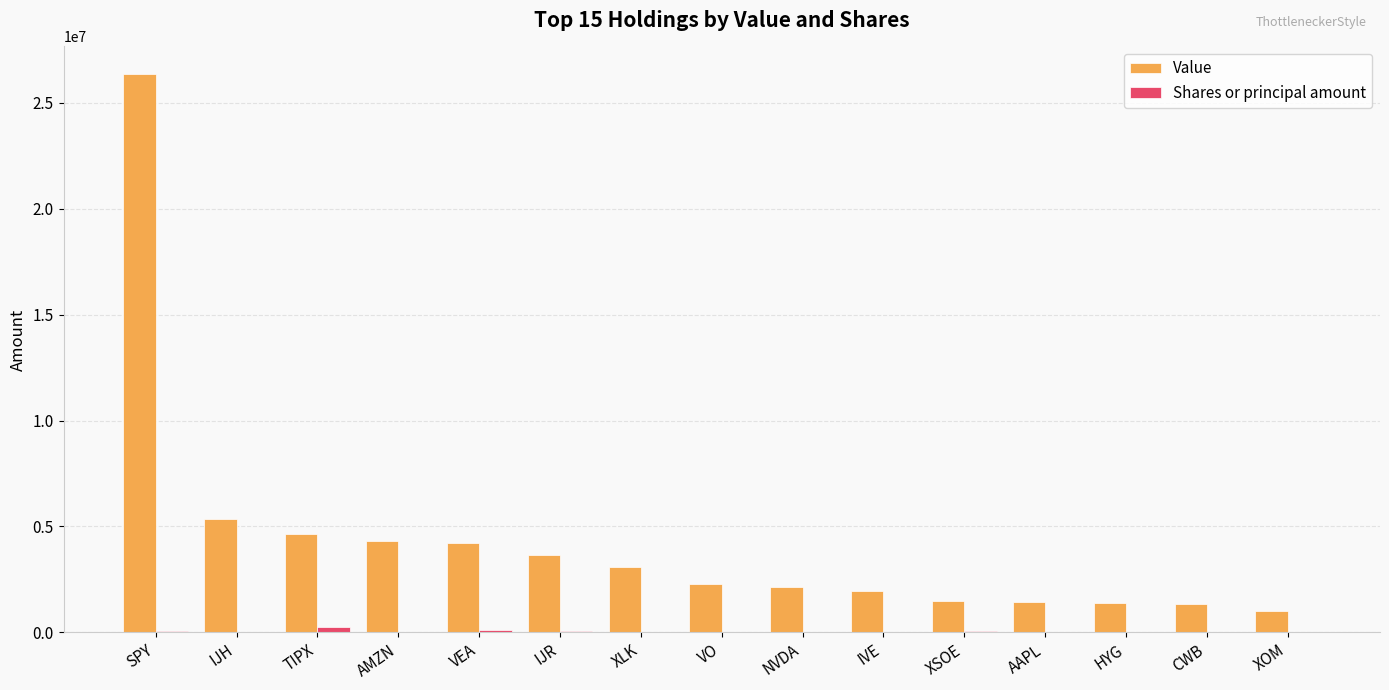

Where is Value nearest to the value 13686255?

IJH